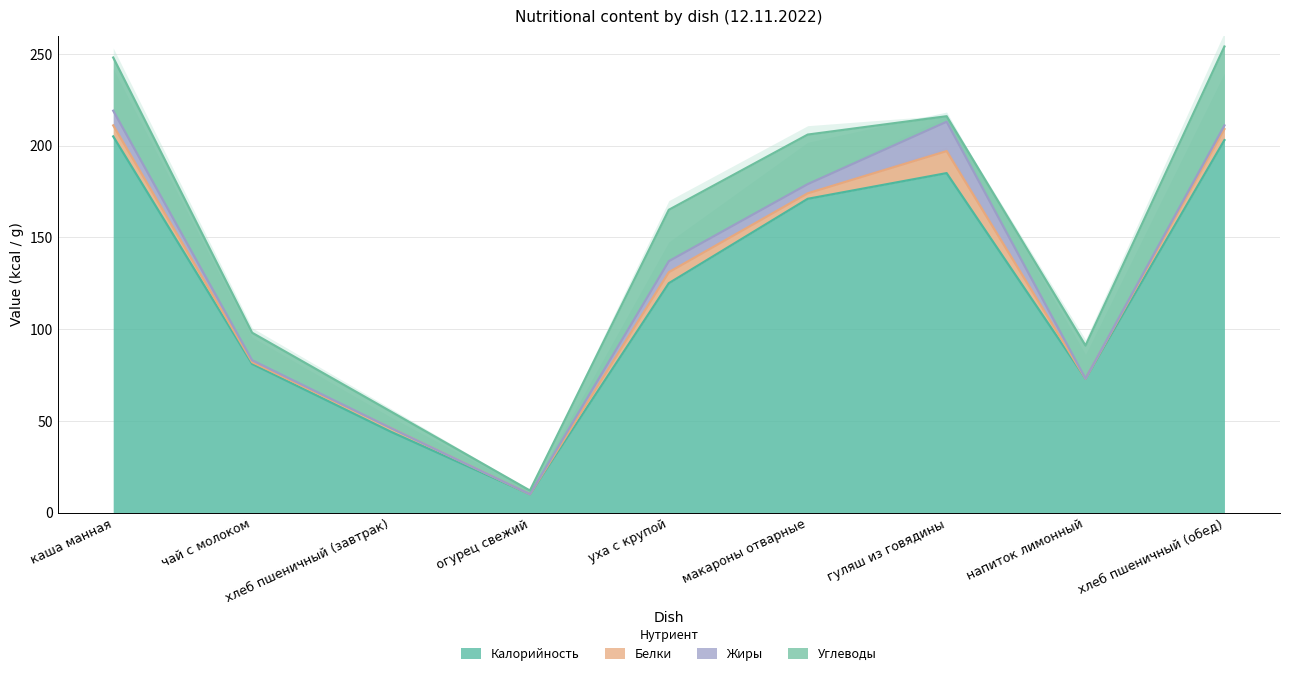

Read the Калорийность value at уха с крупой.

125